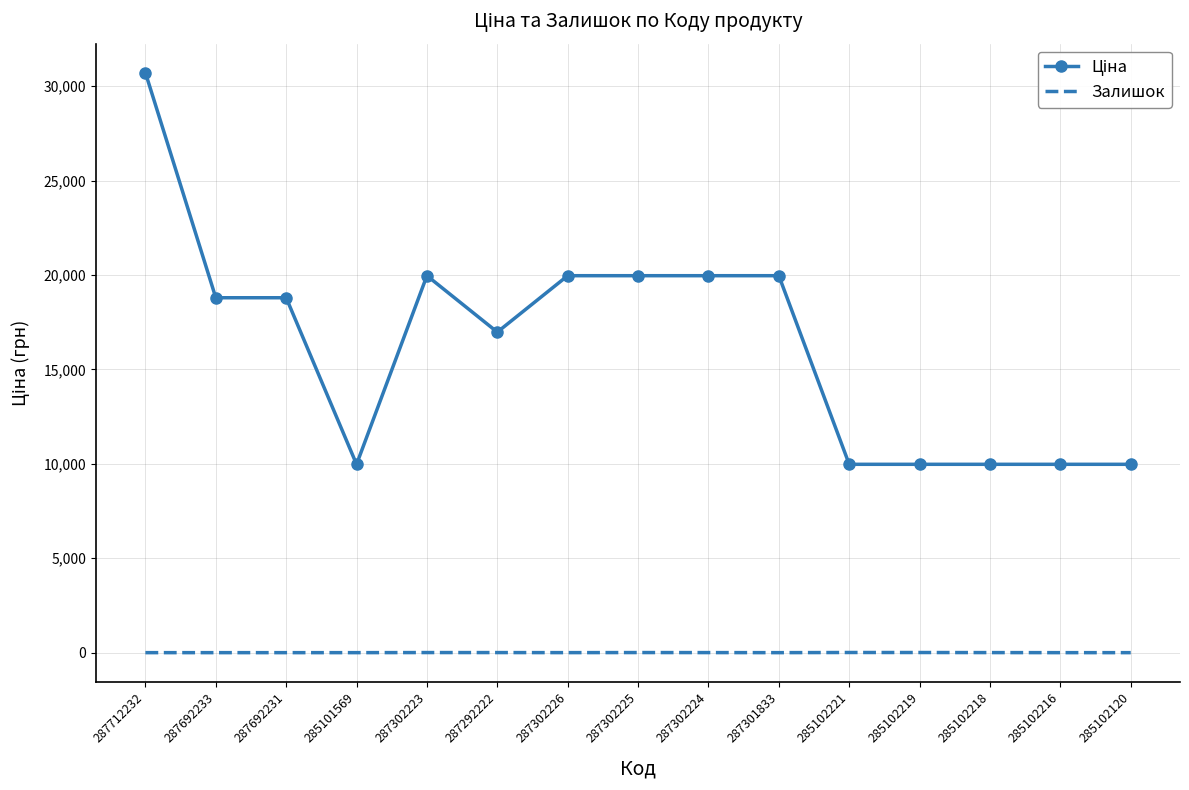

At which category is the sum across all series the highest?

287712232